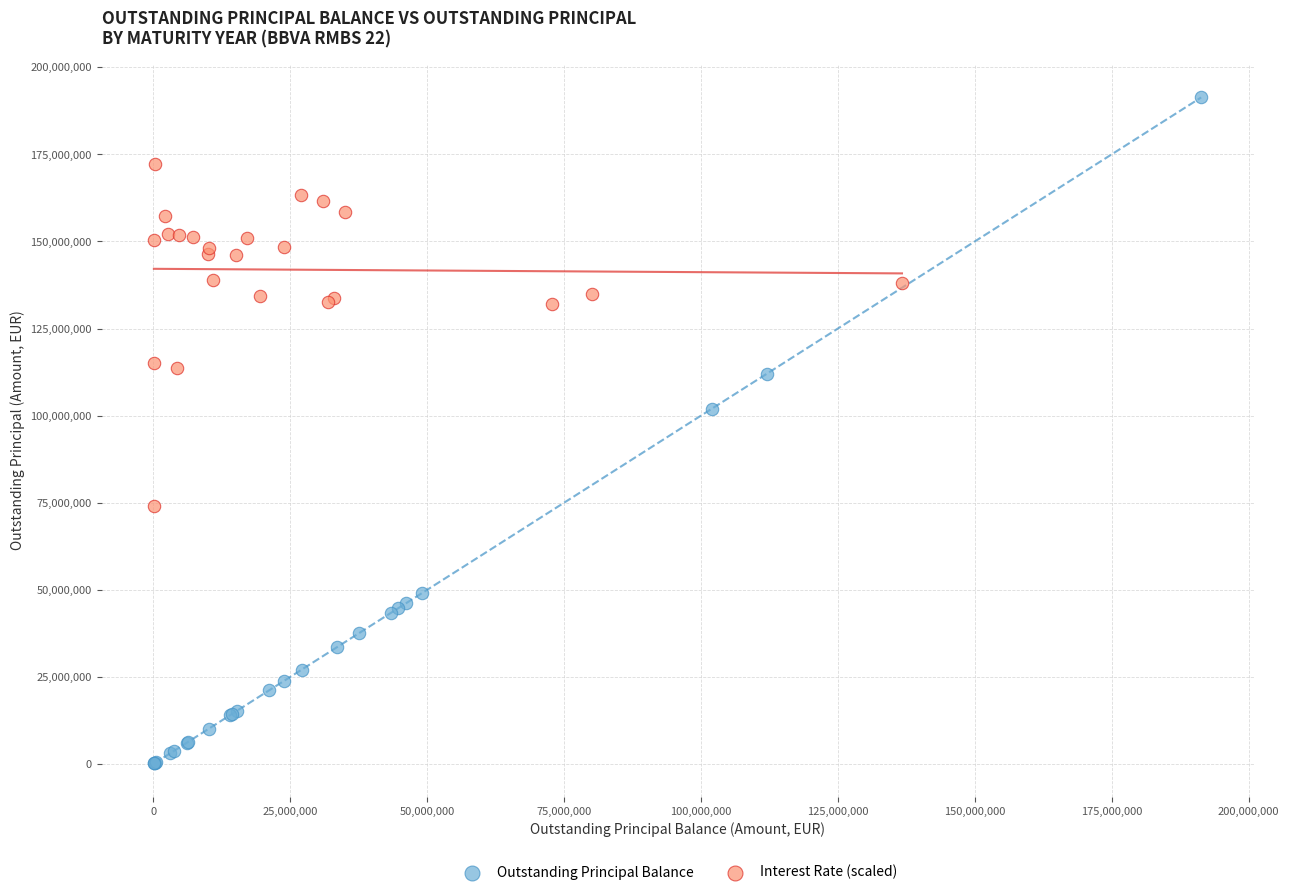

Which series has the widest spread of Y values?

Outstanding Principal Balance